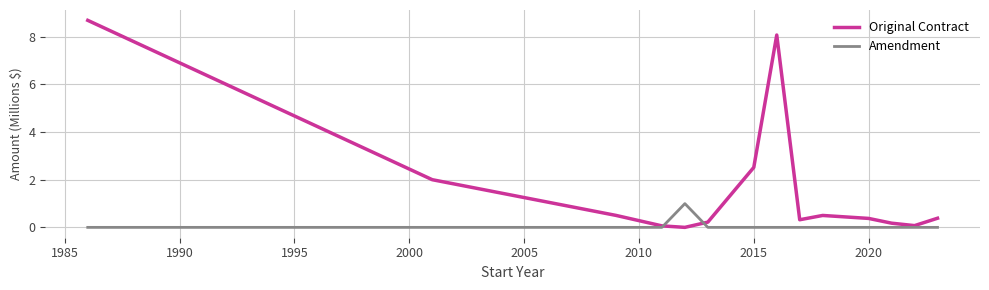

List the series in order of their peak value, lowest first.

Amendment, Original Contract